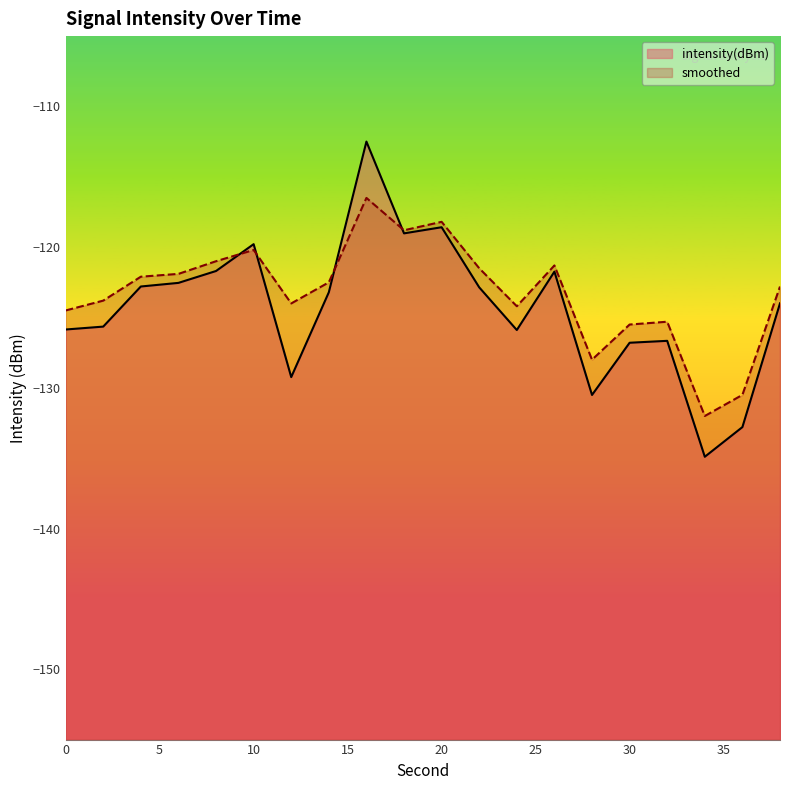

True or false: intensity(dBm) has a value of -216.3 at 4.

False